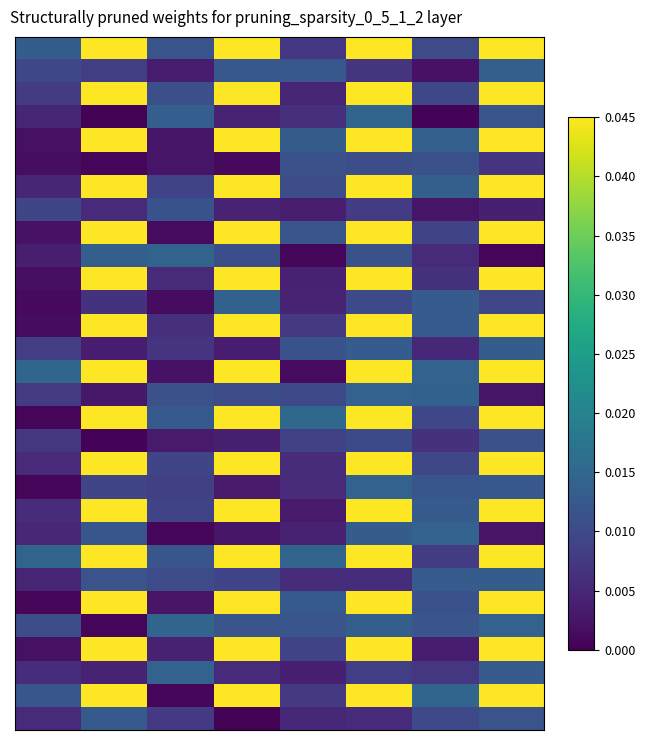

At which category is the sum across all series the highest?

5